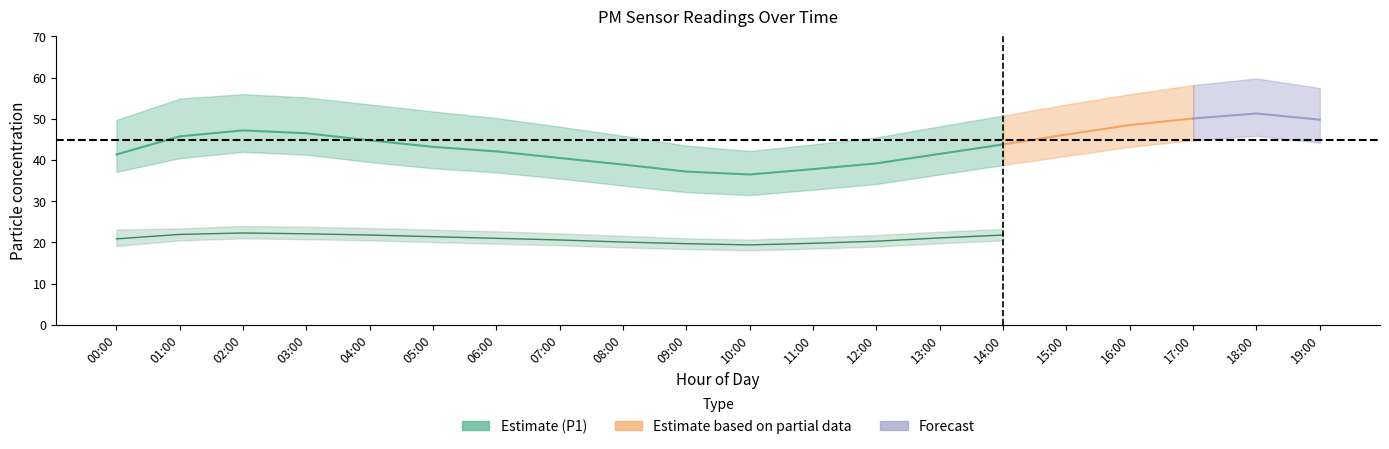

What is the spread (max minus min) of values at 07:00?

28.8